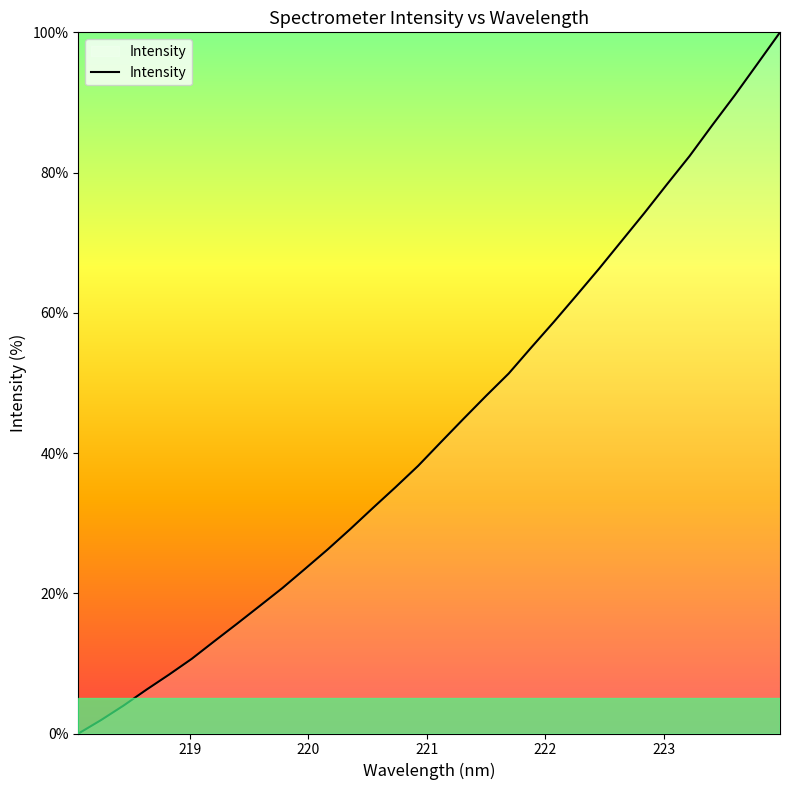

What is the maximum value shown in the chart?

100.0